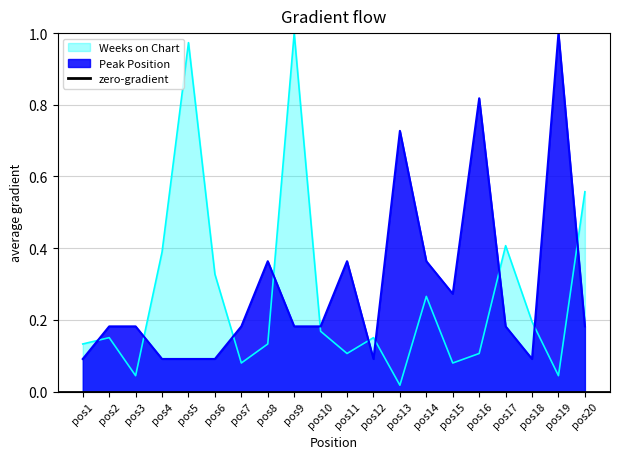

Where is Weeks on Chart nearest to the value 0?

pos13